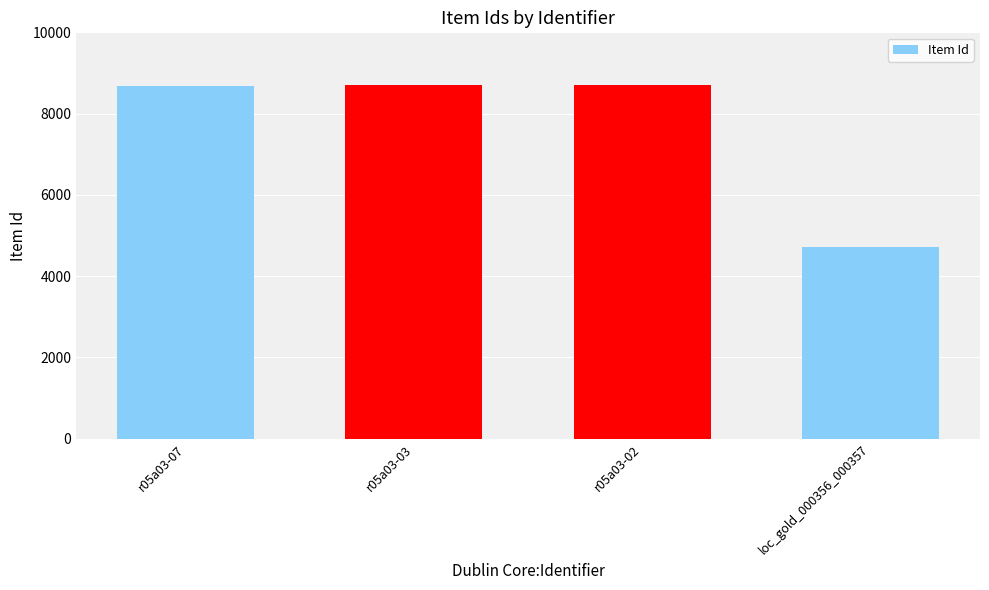

Which has a higher value, r05a03-03 or loc_gold_000356_000357?

r05a03-03